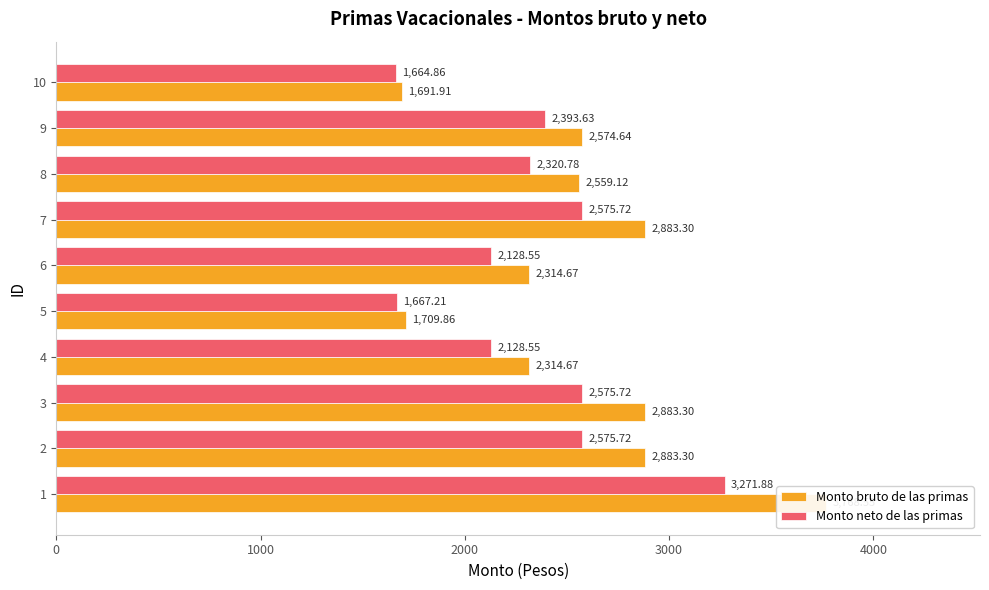

Reading left to right, transcribe all the data shown in this chart.

Monto bruto de las primas: 3768.6	2883.3	2883.3	2314.7	1709.9	2314.7	2883.3	2559.1	2574.6	1691.9
Monto neto de las primas: 3271.9	2575.7	2575.7	2128.6	1667.2	2128.6	2575.7	2320.8	2393.6	1664.9